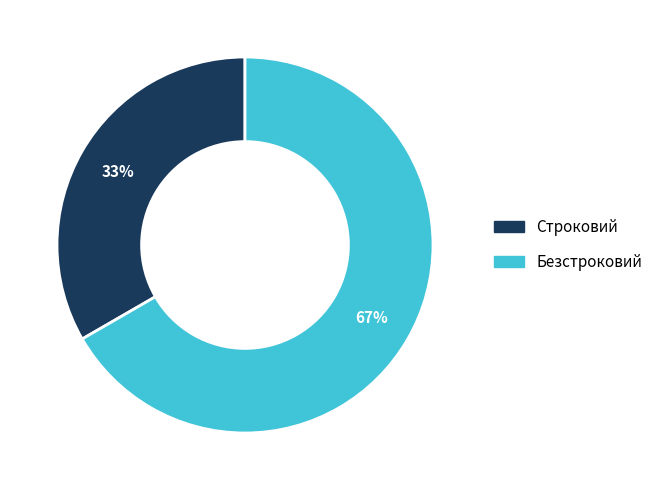

How many slices are in this pie chart?

2